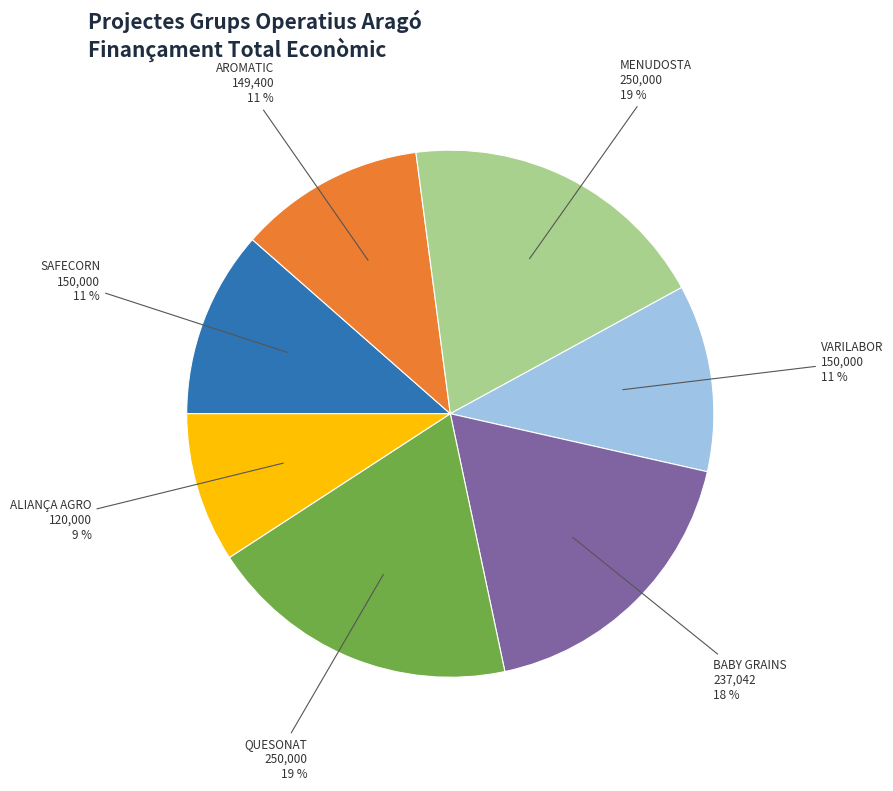

Which category has the smallest portion of the pie?

ALIANÇA AGRO